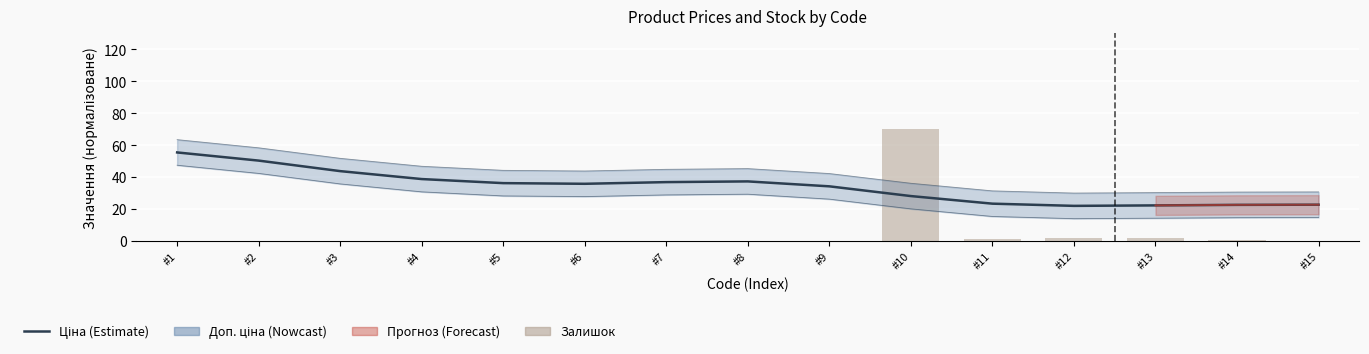

What is the spread (max minus min) of values at #1?

55.4